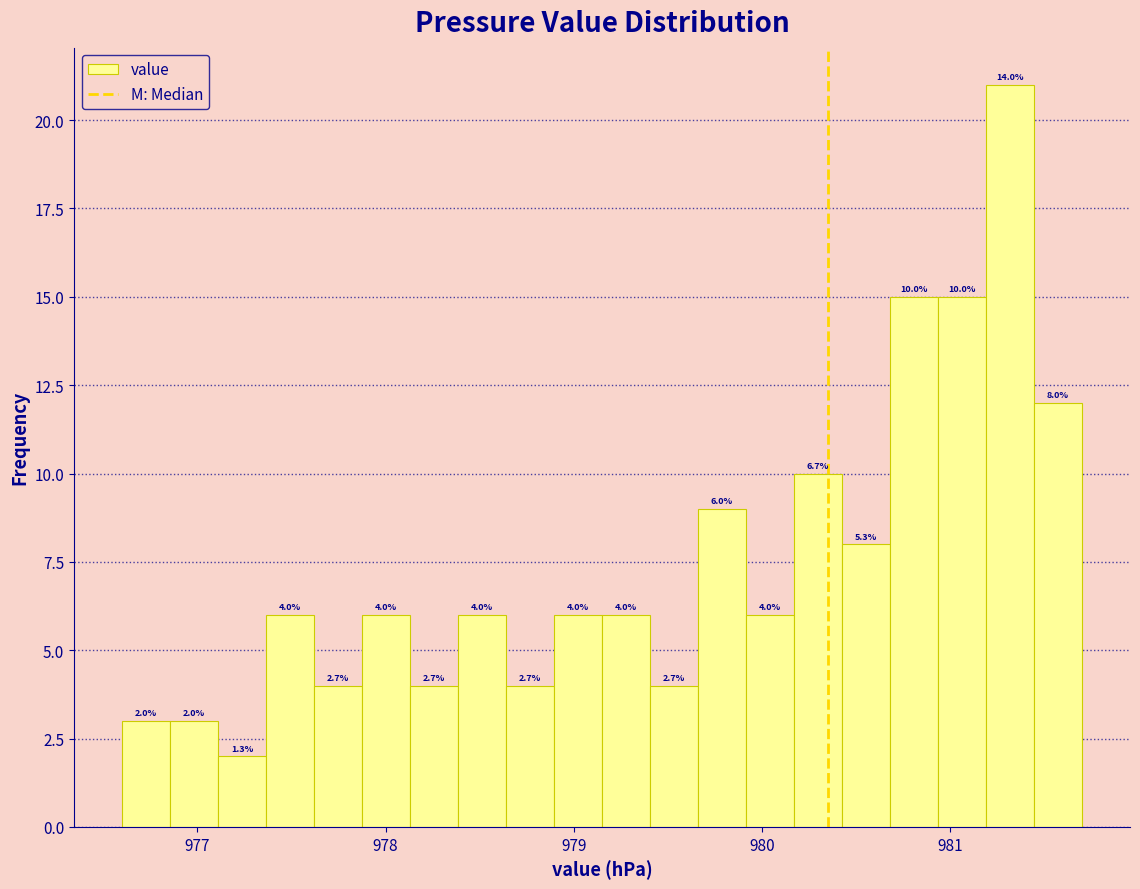

Around what value on the x-axis is the tallest bar? Give the approximate position of its centre, as read against the axis.

981.3